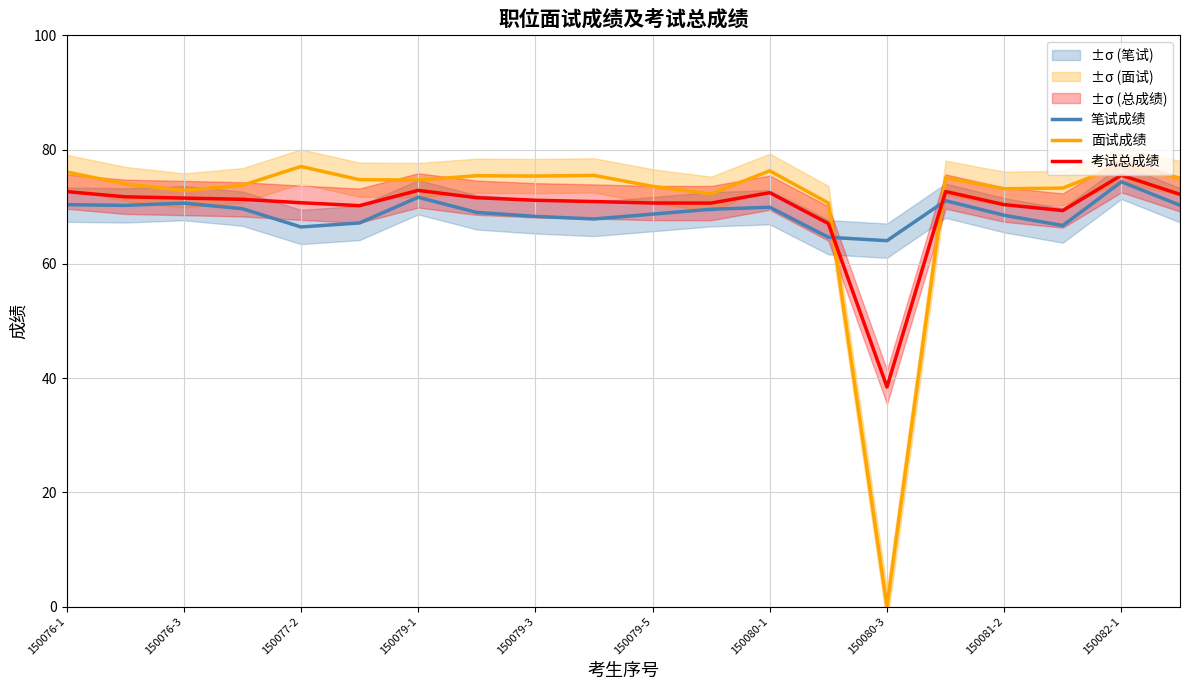

How many times do 笔试成绩 and 面试成绩 cross each other?

2